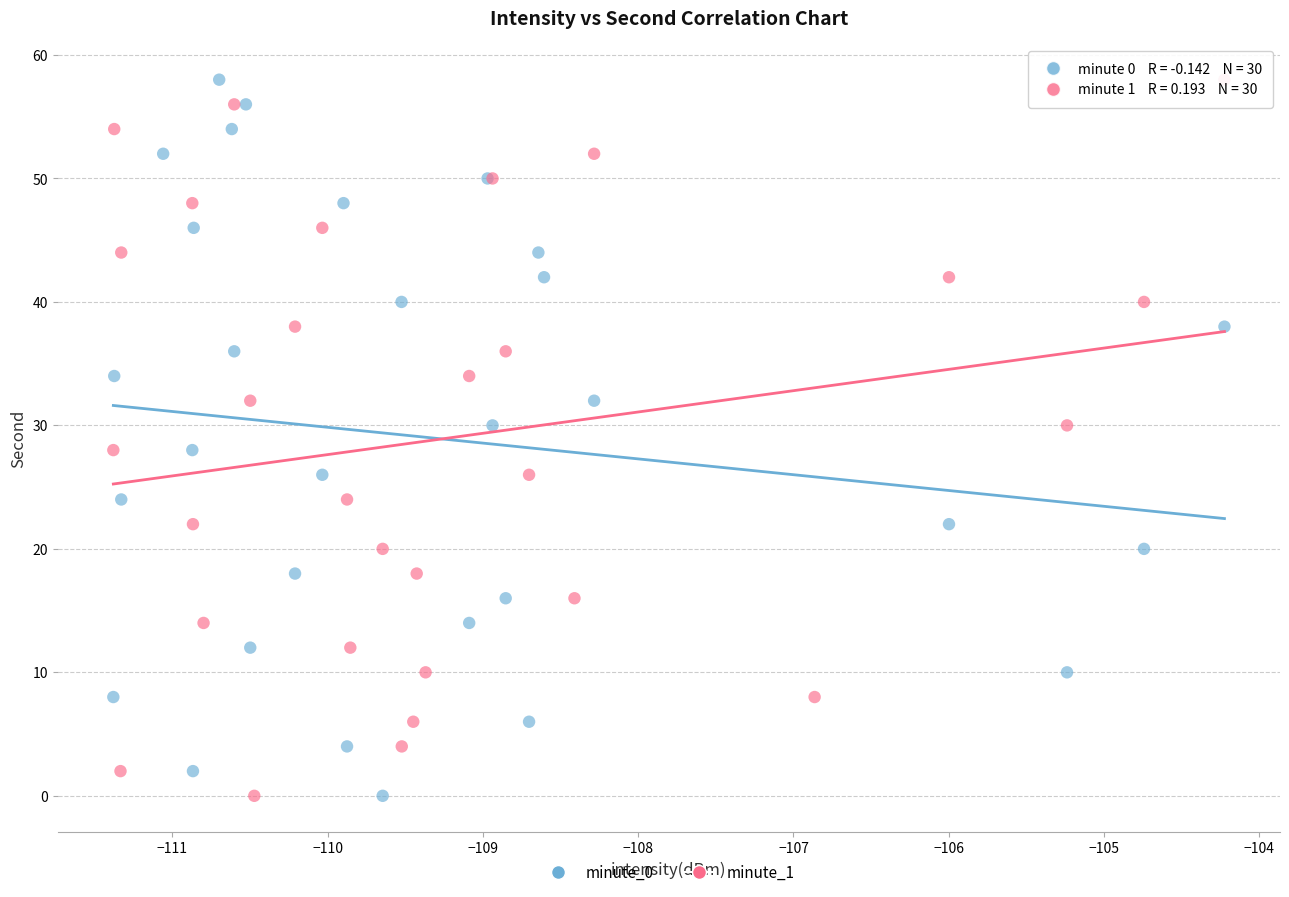

What are all the series names shown in the legend?

minute_0, minute_1